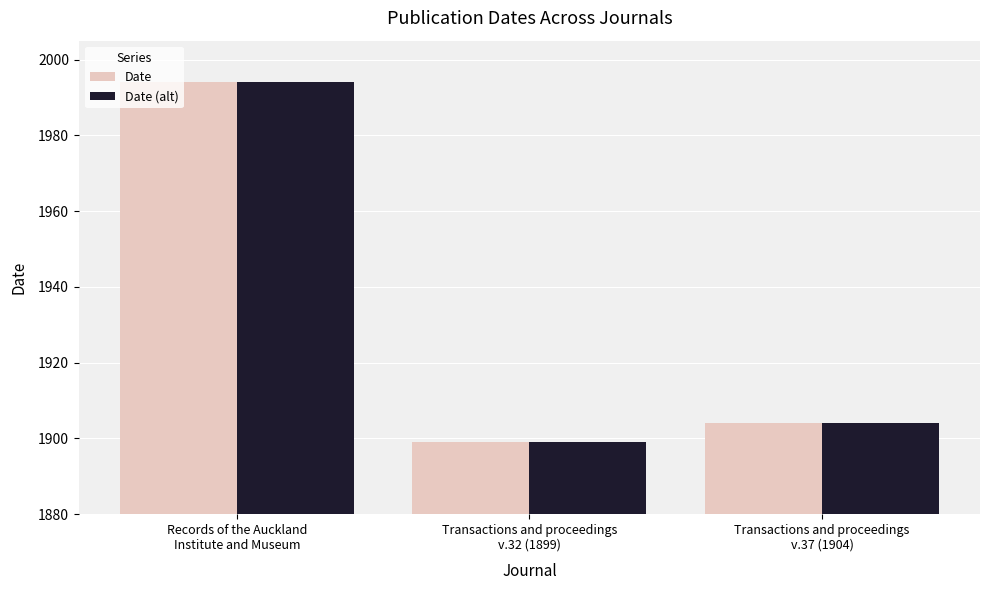

What is the difference between the Date values at Transactions and proceedings
v.32 (1899) and Transactions and proceedings
v.37 (1904)?

5